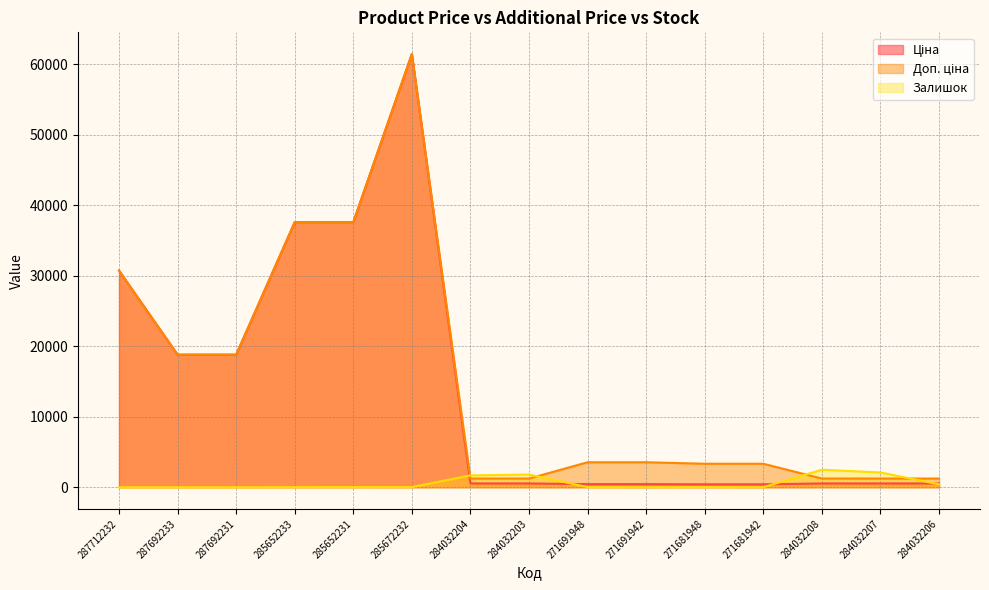

Which category has the lowest value in the Ціна series?

271681948